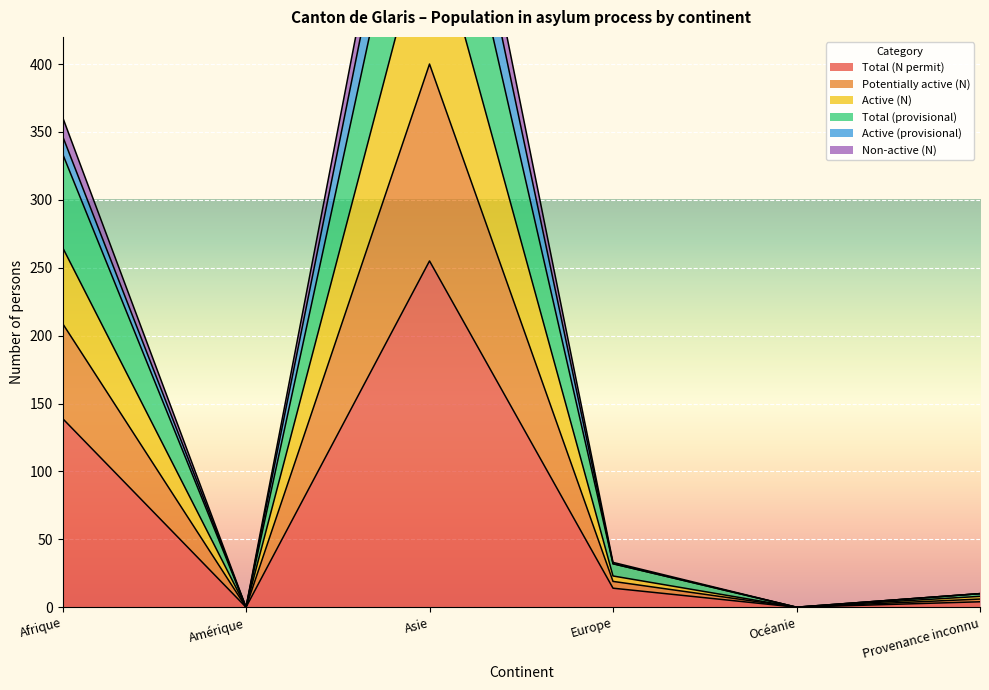

Where is Total (N permit) nearest to the value 127?

Afrique